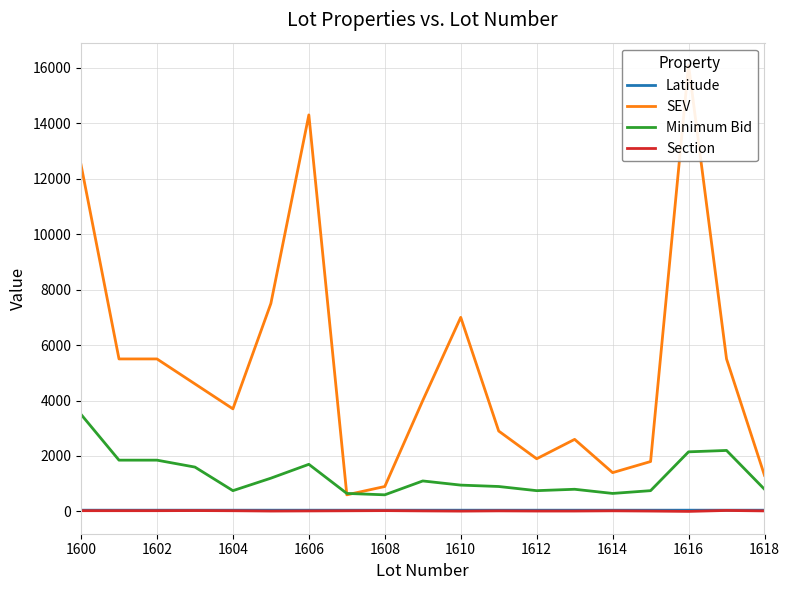

Does the chart display data point markers on the line(s)?

No